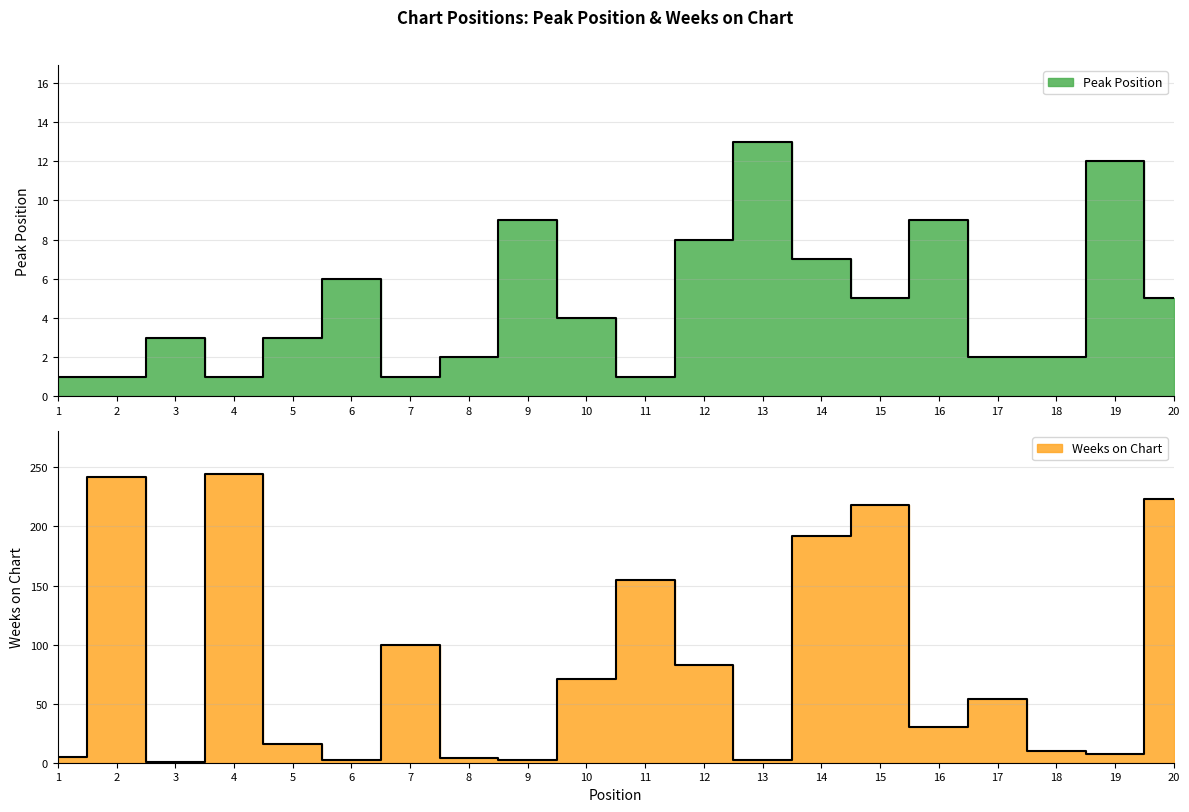

True or false: Weeks on Chart and Peak Position cross at least once.

True